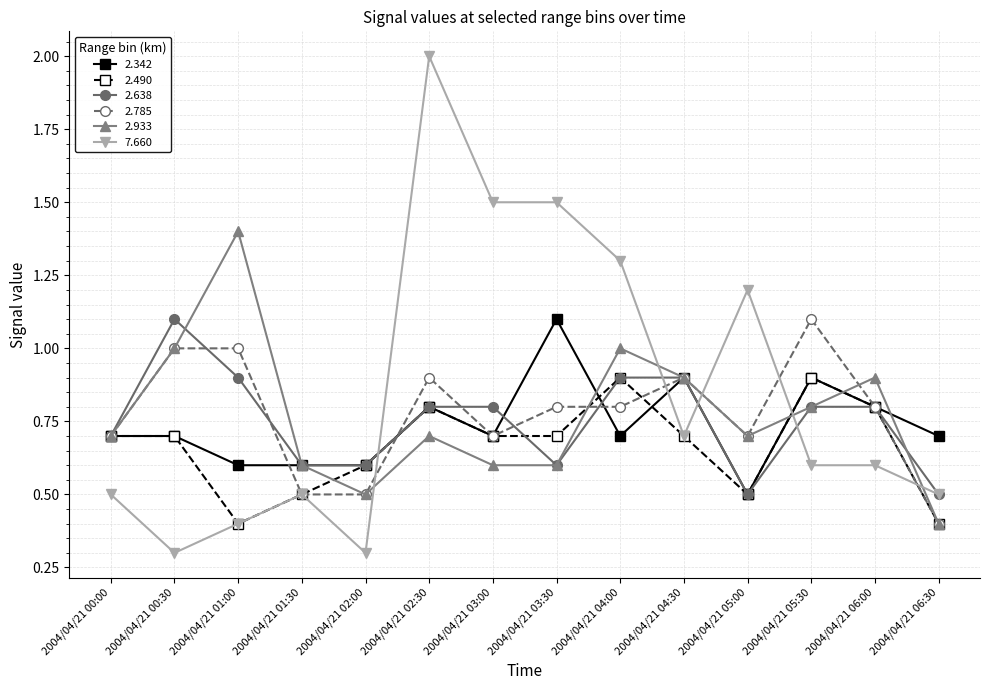

At how many categories does at least one series exceed 1?

8